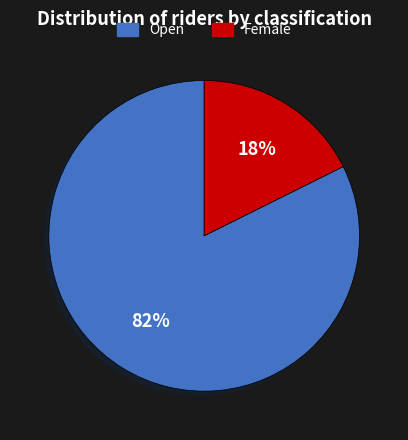

What is the largest slice in the pie chart?

Open